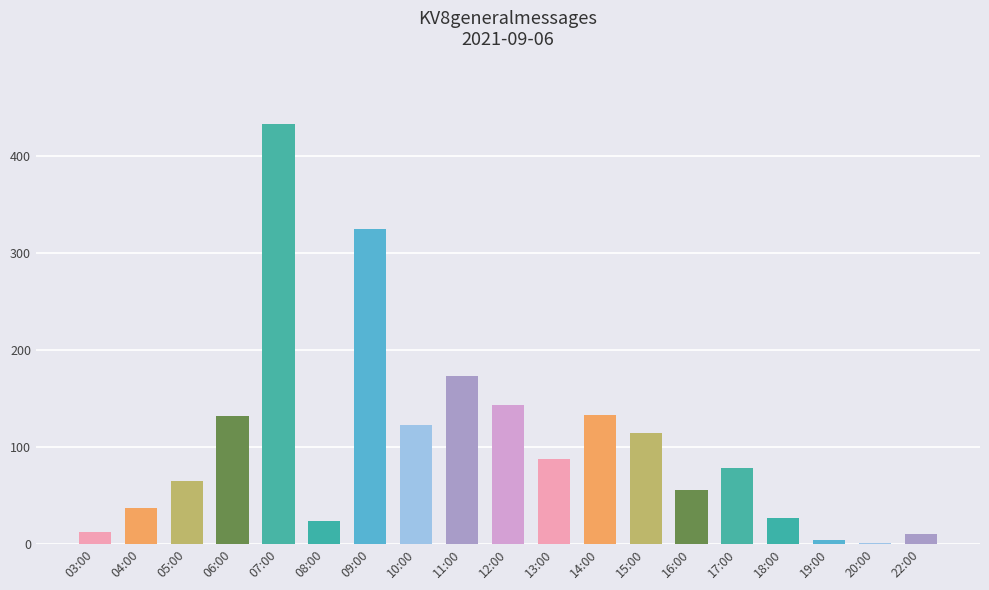

True or false: the data shows 36 at 05:00.

False